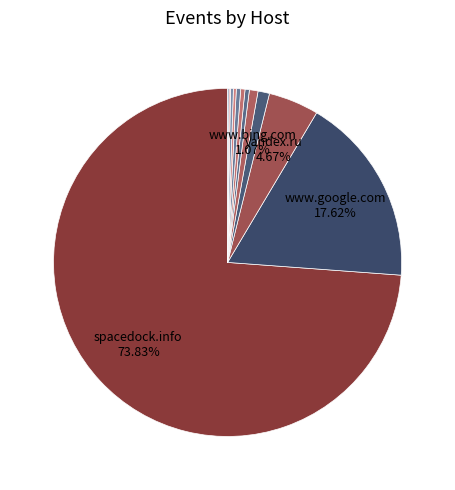

Is there any slice that represents more than half of the pie?

Yes